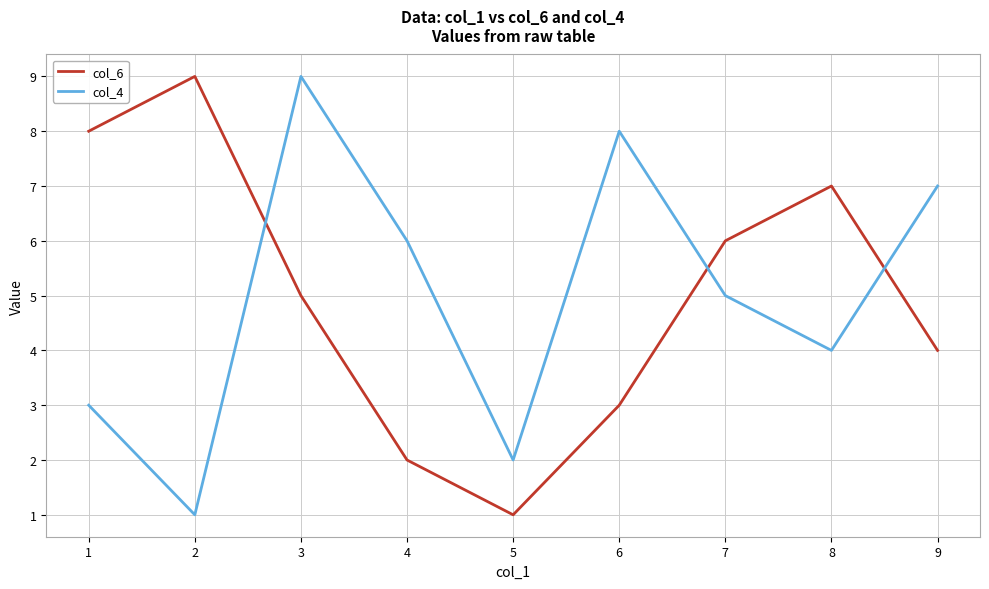

At how many categories does at least one series exceed 1?

9